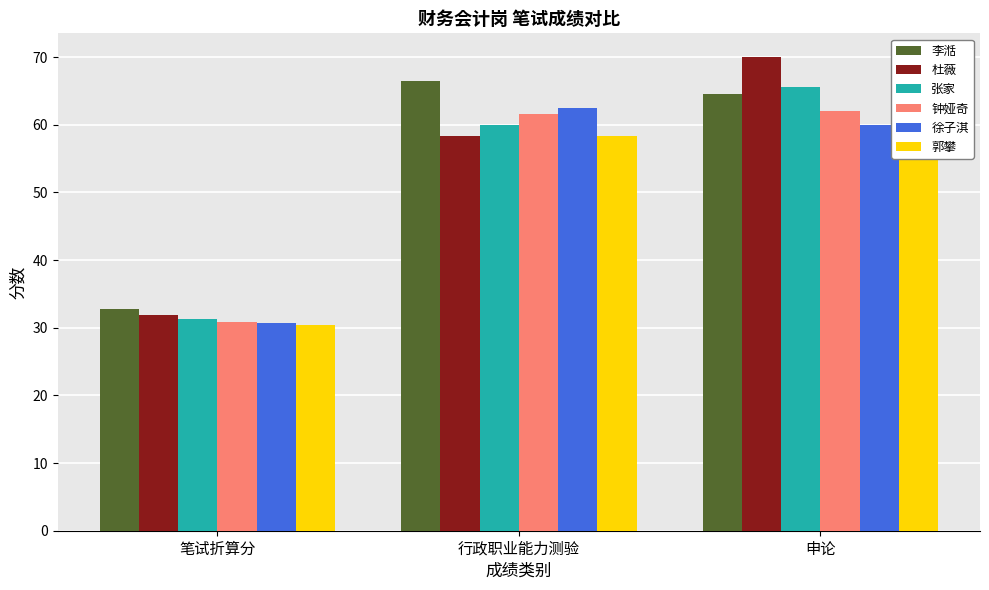

Reading right to left, extract all data points from this chart.

李湉: 申论=64.5	行政职业能力测验=66.4	笔试折算分=32.8
杜薇: 申论=70.0	行政职业能力测验=58.4	笔试折算分=31.8
张家: 申论=65.5	行政职业能力测验=60.0	笔试折算分=31.2
钟娅奇: 申论=62.0	行政职业能力测验=61.6	笔试折算分=30.9
徐子淇: 申论=60.0	行政职业能力测验=62.4	笔试折算分=30.7
郭攀: 申论=63.5	行政职业能力测验=58.4	笔试折算分=30.3